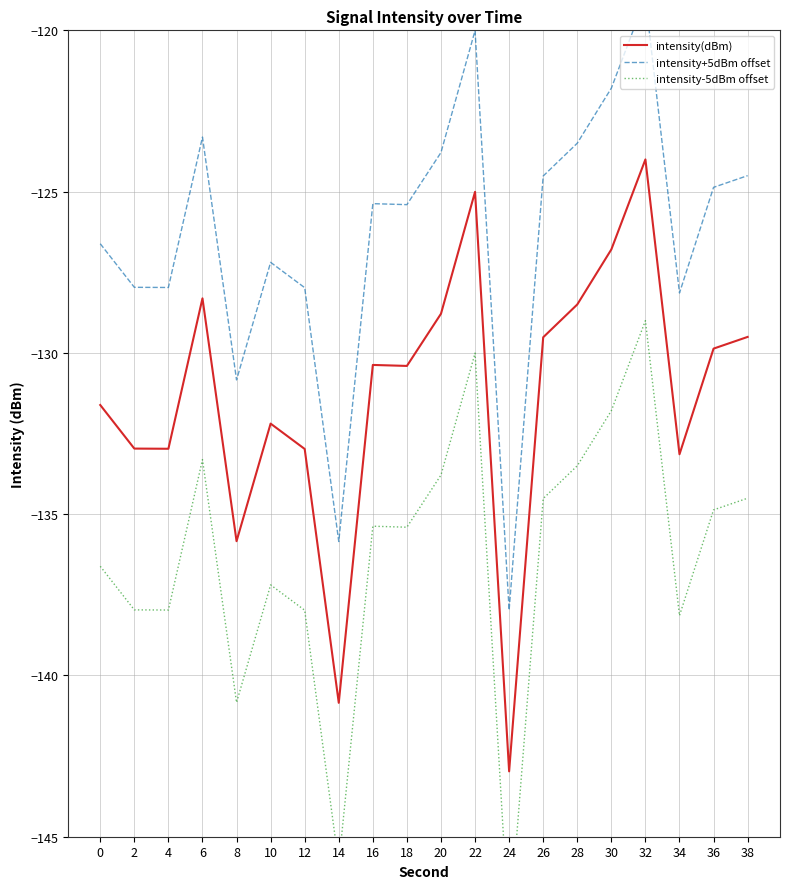

At which label does intensity+5dBm offset reach its minimum?

24